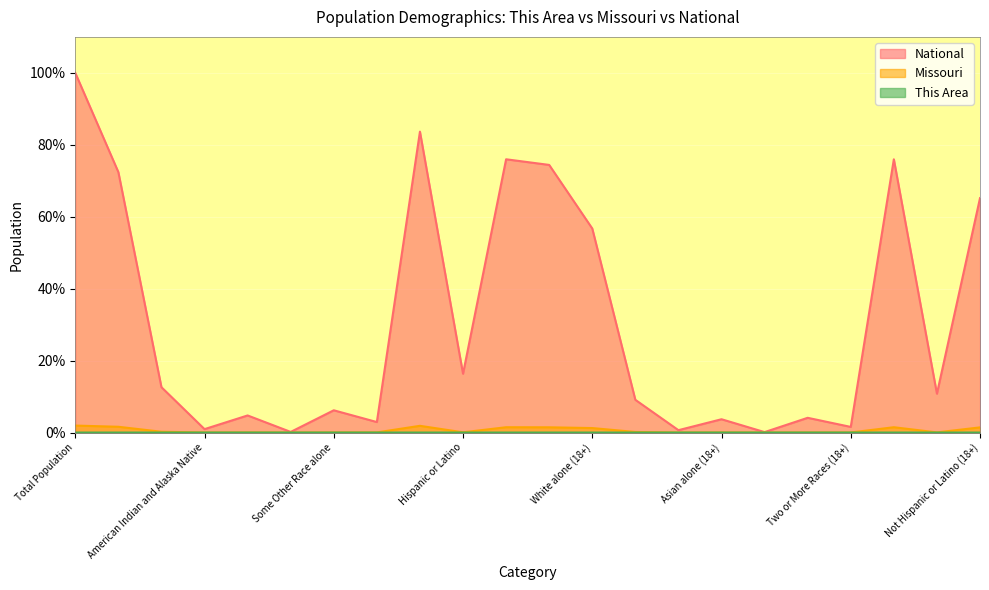

Reading left to right, extract all data points from this chart.

This Area: Total Population=0.0	White alone=0.0	Black or African American alone=0.0	American Indian and Alaska Native=0.0	Asian alone=0.0	Native Hawaiian and Other Pacific=0.0	Some Other Race alone=0.0	Two or More Races=0.0	Not Hispanic or Latino=0.0	Hispanic or Latino=0.0	Total (18+)=0.0	Population of one race=0.0	White alone (18+)=0.0	Black or African American (18+)=0.0	American Indian and Alaska Native (18+)=0.0	Asian alone (18+)=0.0	Native Hawaiian and Other Pacific (18+)=0.0	Some Other Race alone (18+)=0.0	Two or More Races (18+)=0.0	Total Hispanic=0.0	Hispanic or Latino (18+)=0.0	Not Hispanic or Latino (18+)=0.0
Missouri: Total Population=1.9	White alone=1.6	Black or African American alone=0.2	American Indian and Alaska Native=0.0	Asian alone=0.0	Native Hawaiian and Other Pacific=0.0	Some Other Race alone=0.0	Two or More Races=0.0	Not Hispanic or Latino=1.9	Hispanic or Latino=0.1	Total (18+)=1.5	Population of one race=1.5	White alone (18+)=1.2	Black or African American (18+)=0.2	American Indian and Alaska Native (18+)=0.0	Asian alone (18+)=0.0	Native Hawaiian and Other Pacific (18+)=0.0	Some Other Race alone (18+)=0.0	Two or More Races (18+)=0.0	Total Hispanic=1.5	Hispanic or Latino (18+)=0.0	Not Hispanic or Latino (18+)=1.4
National: Total Population=100.0	White alone=72.4	Black or African American alone=12.6	American Indian and Alaska Native=0.9	Asian alone=4.8	Native Hawaiian and Other Pacific=0.2	Some Other Race alone=6.2	Two or More Races=2.9	Not Hispanic or Latino=83.7	Hispanic or Latino=16.3	Total (18+)=76.0	Population of one race=74.4	White alone (18+)=56.7	Black or African American (18+)=9.1	American Indian and Alaska Native (18+)=0.7	Asian alone (18+)=3.7	Native Hawaiian and Other Pacific (18+)=0.1	Some Other Race alone (18+)=4.1	Two or More Races (18+)=1.6	Total Hispanic=76.0	Hispanic or Latino (18+)=10.8	Not Hispanic or Latino (18+)=65.2